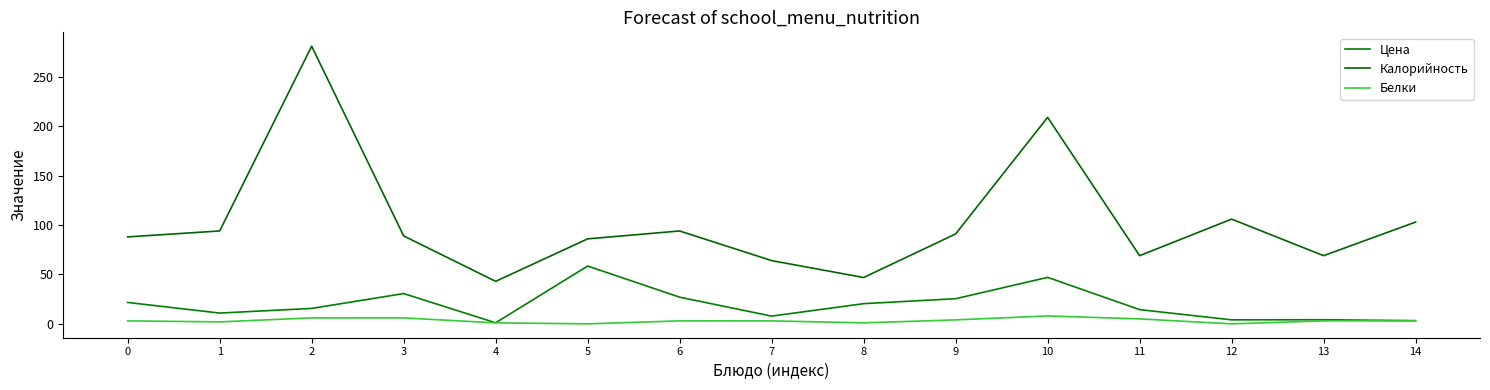

What is the average value of the Калорийность series?

102.2